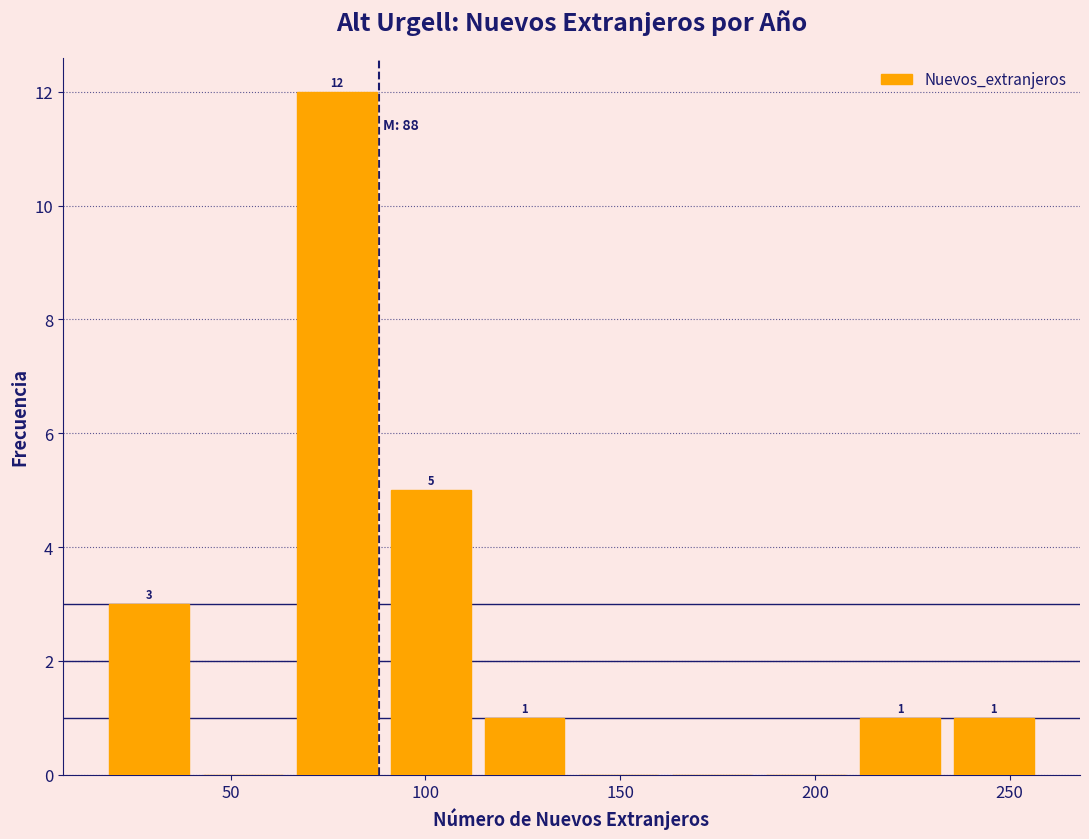

Which range on the x-axis has the tallest bar?

65 to 90